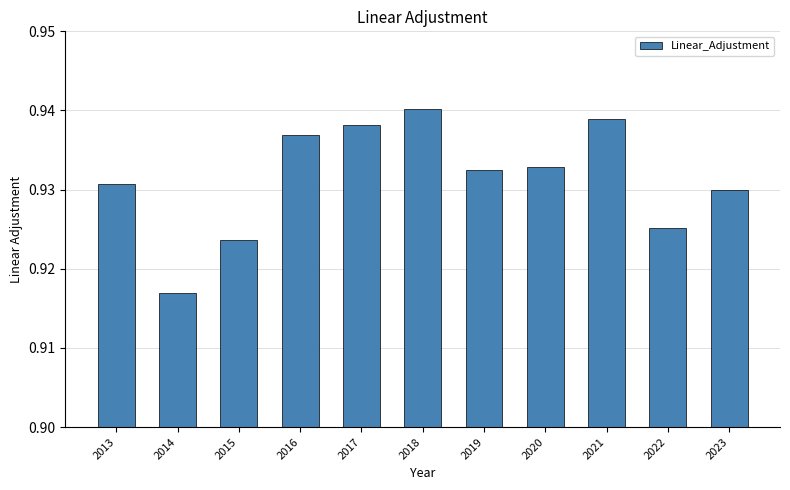

What is the sum of all values?

10.2